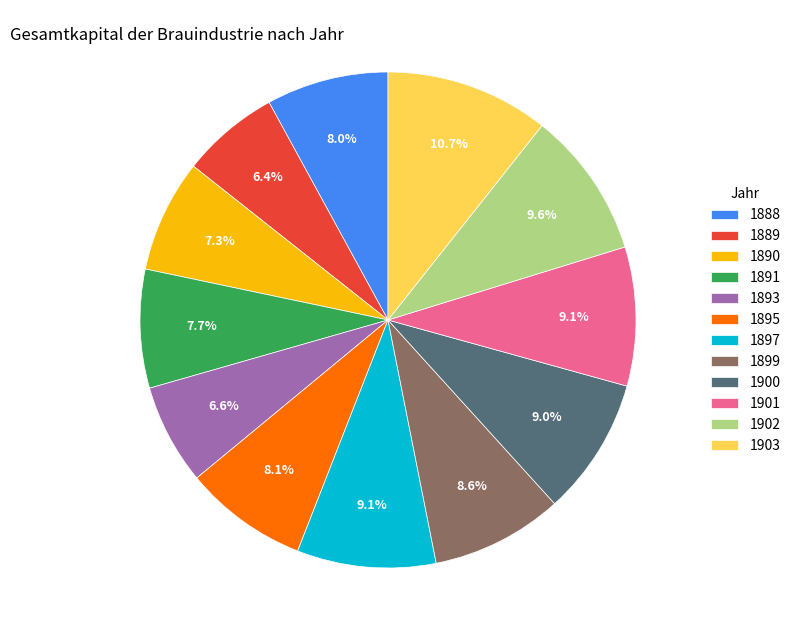

Is 1888 the majority of the pie?

No